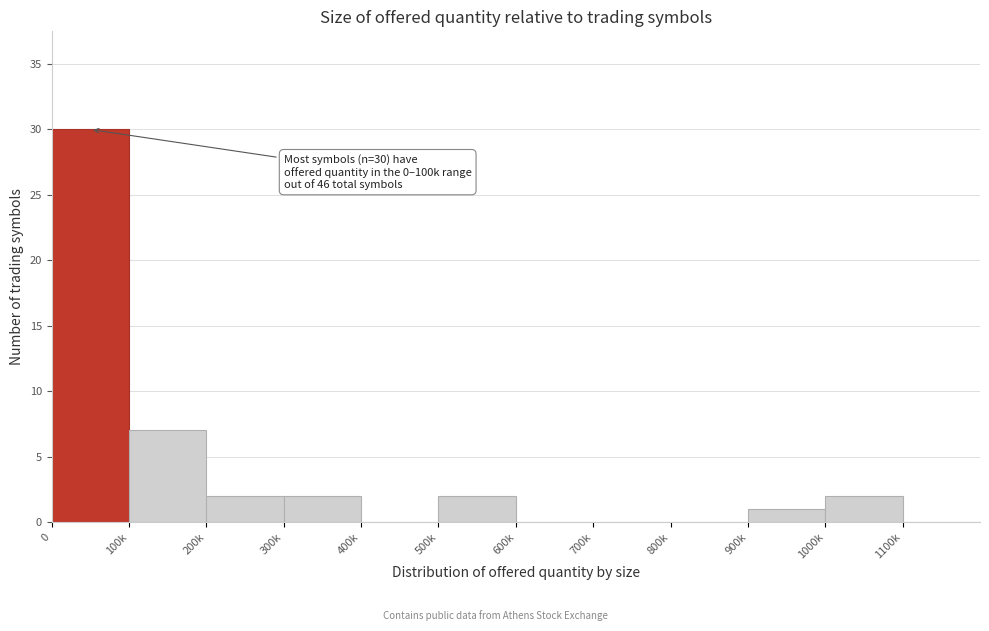

Reading left to right, transcribe all the data shown in this chart.

0=30	100k=7	200k=2	300k=2	400k=0	500k=2	600k=0	700k=0	800k=0	900k=1	1000k=2	1100k=0